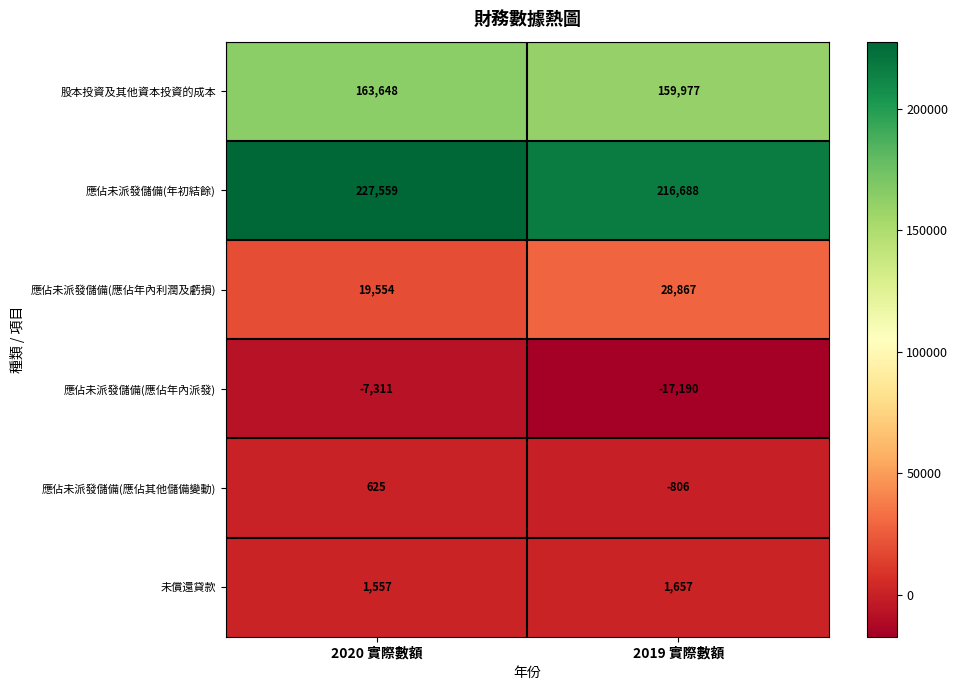

At 2020 實際數額, list the series in order from largest to smallest.

應佔未派發儲備(年初結餘), 股本投資及其他資本投資的成本, 應佔未派發儲備(應佔年內利潤及虧損), 未償還貸款, 應佔未派發儲備(應佔其他儲備變動), 應佔未派發儲備(應佔年內派發)